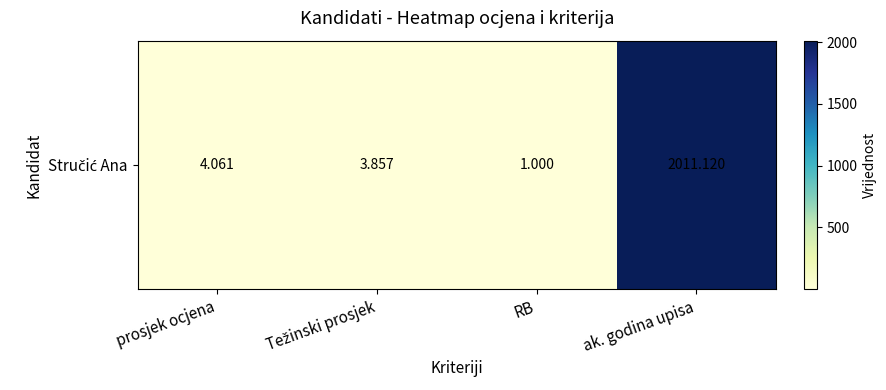

What is the difference between the maximum and minimum values?

2010.1